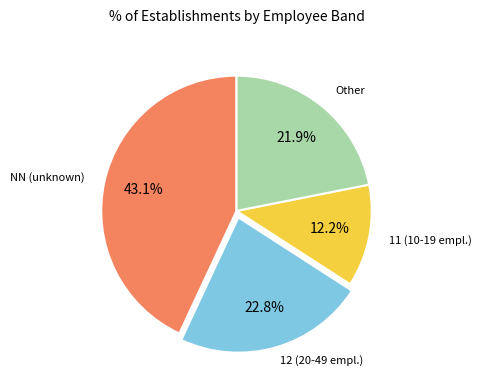

How many segments does this pie chart have?

4